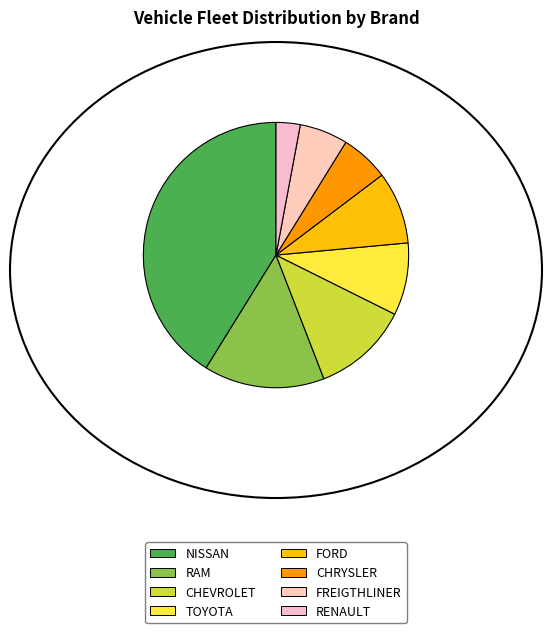

Count the number of slices in the pie.

8